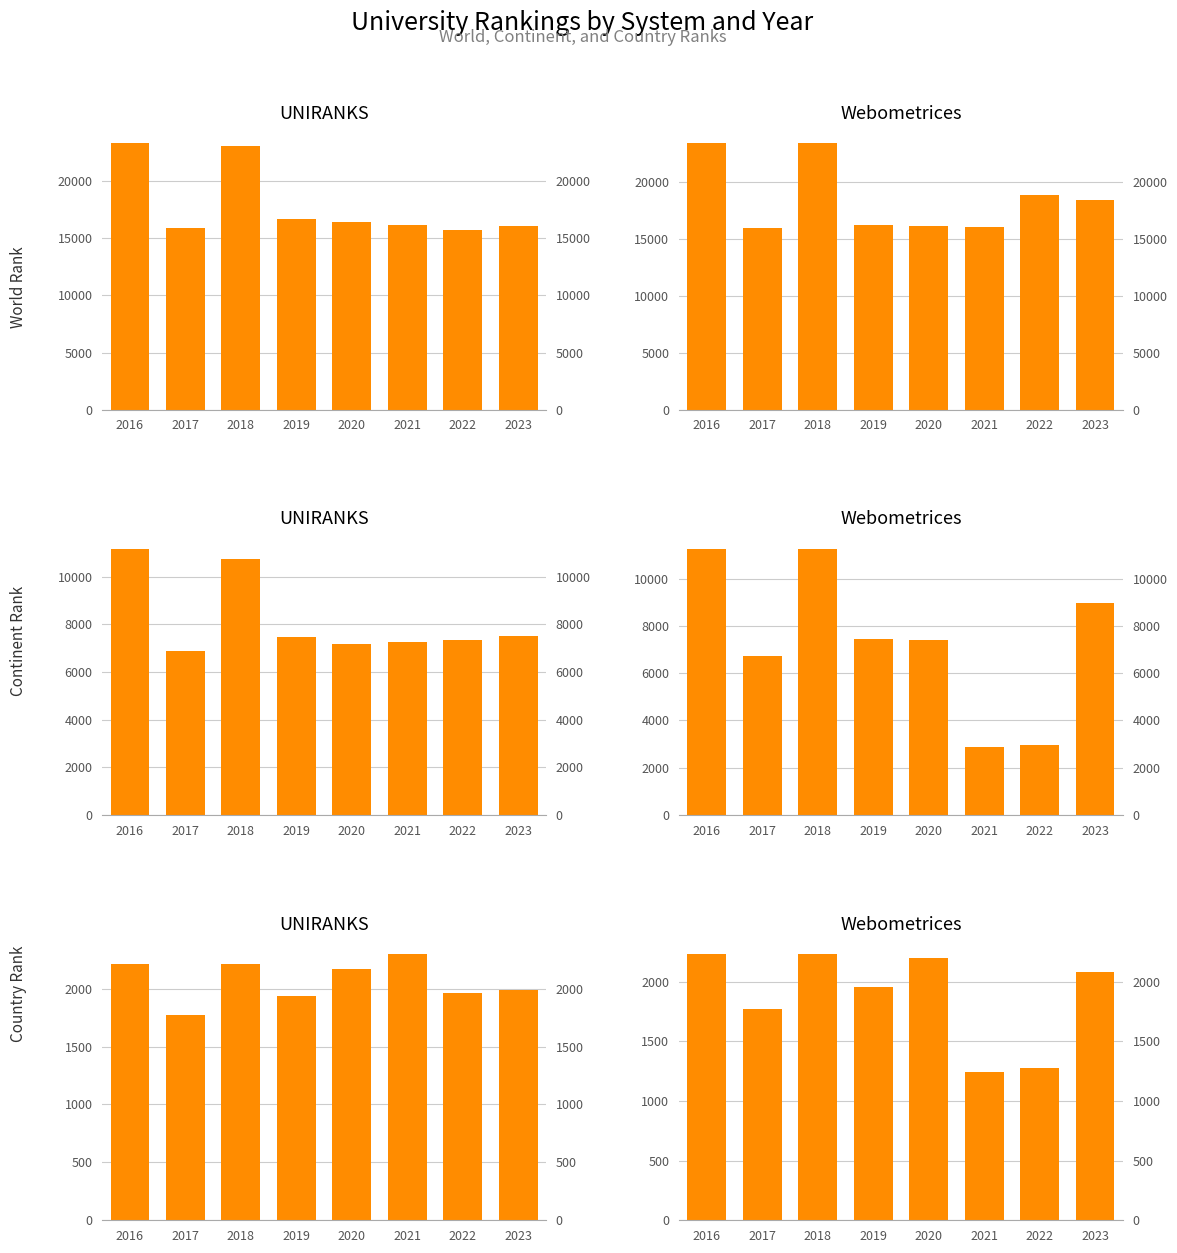

Which category has the highest value across all series?

2018